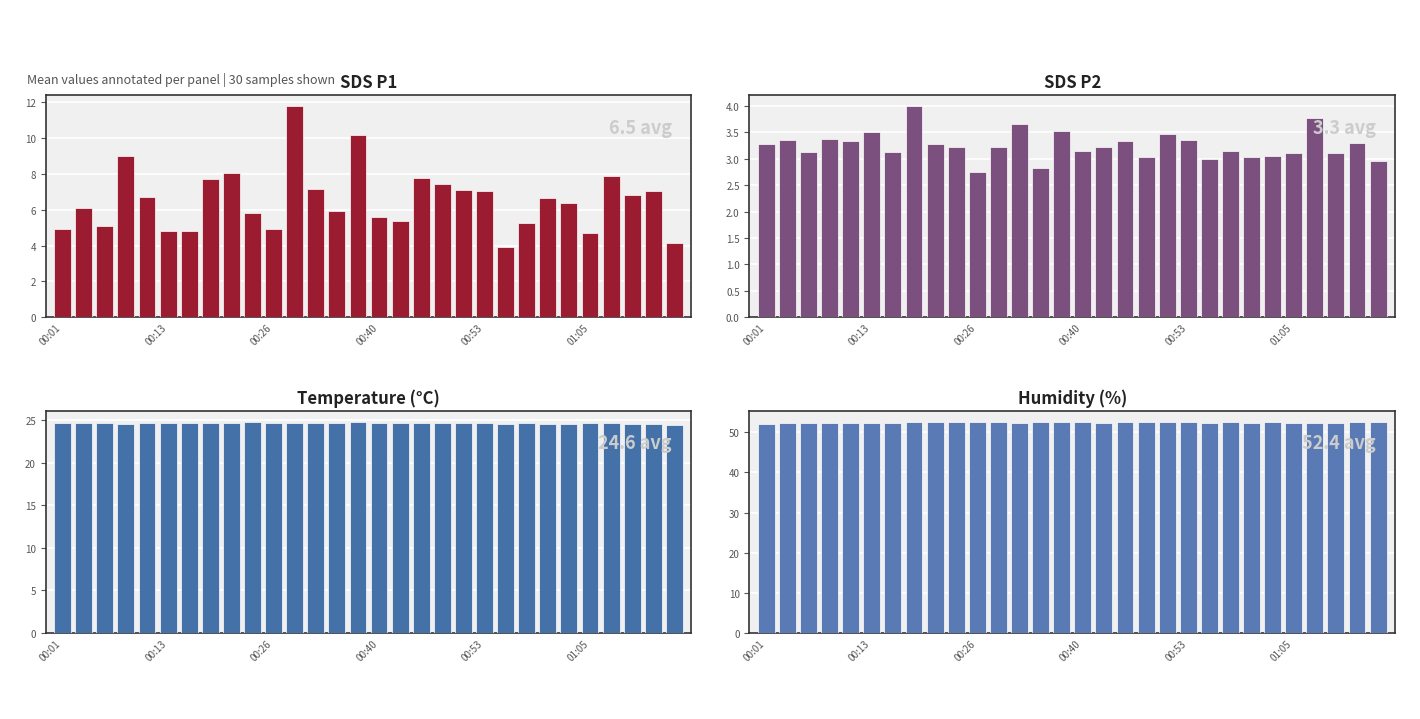

How many Temp values are between 24 and 25?

30